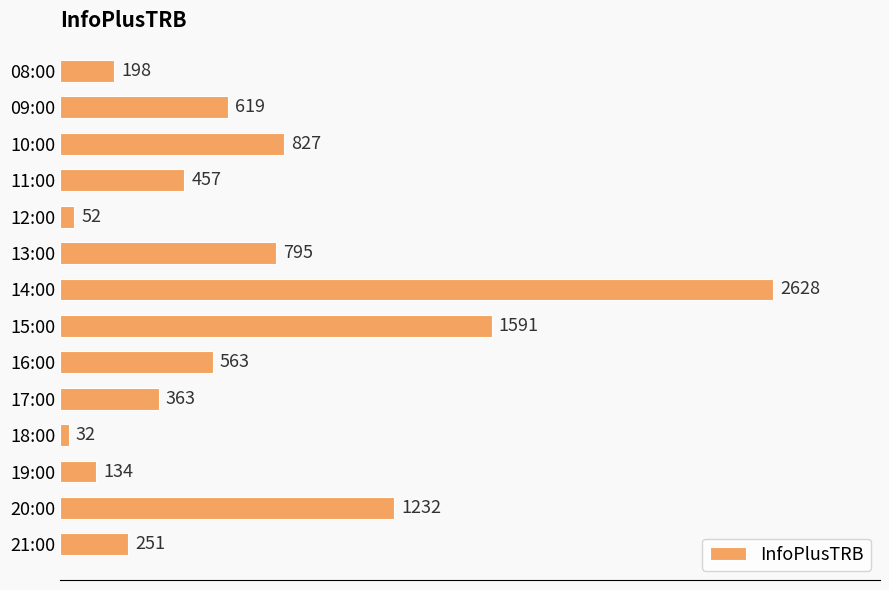

The value at 17:00 is 160. True or false?

False